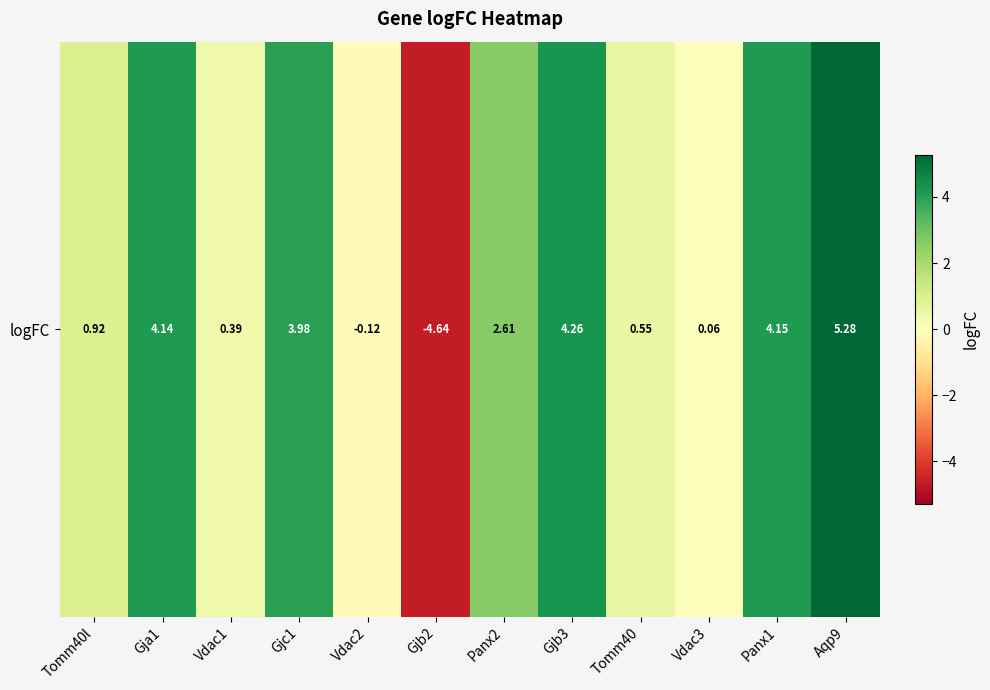

How many data points are less than 2?

6